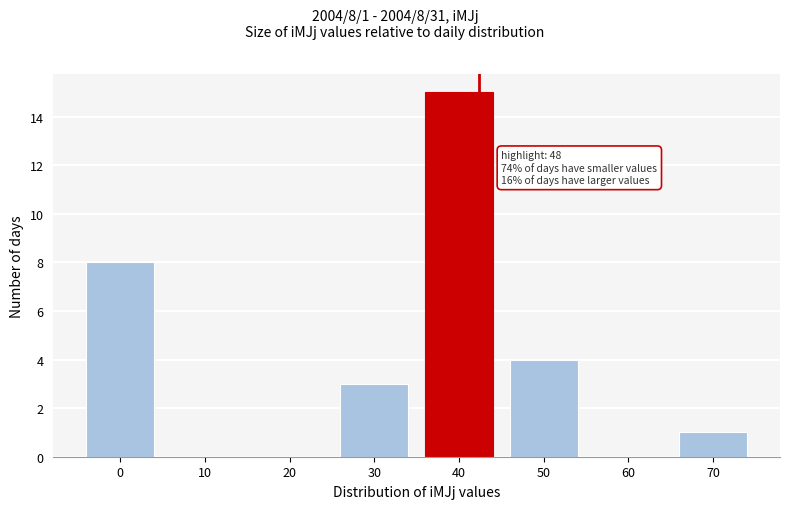

Reading left to right, transcribe all the data shown in this chart.

0=8	10=0	20=0	30=3	40=15	50=4	60=0	70=1